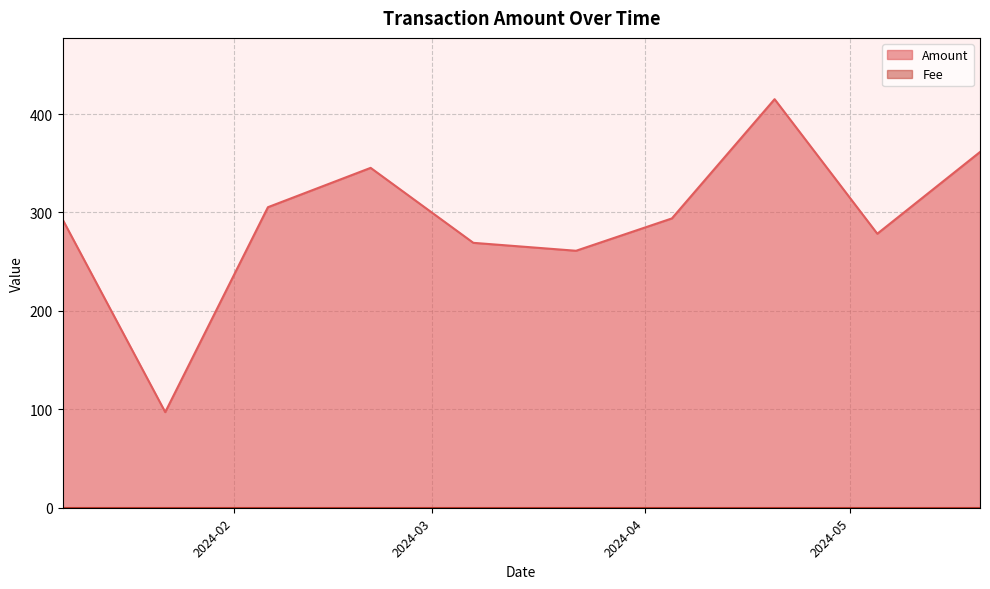

At which label is the value closest to 256?

2024-03-22